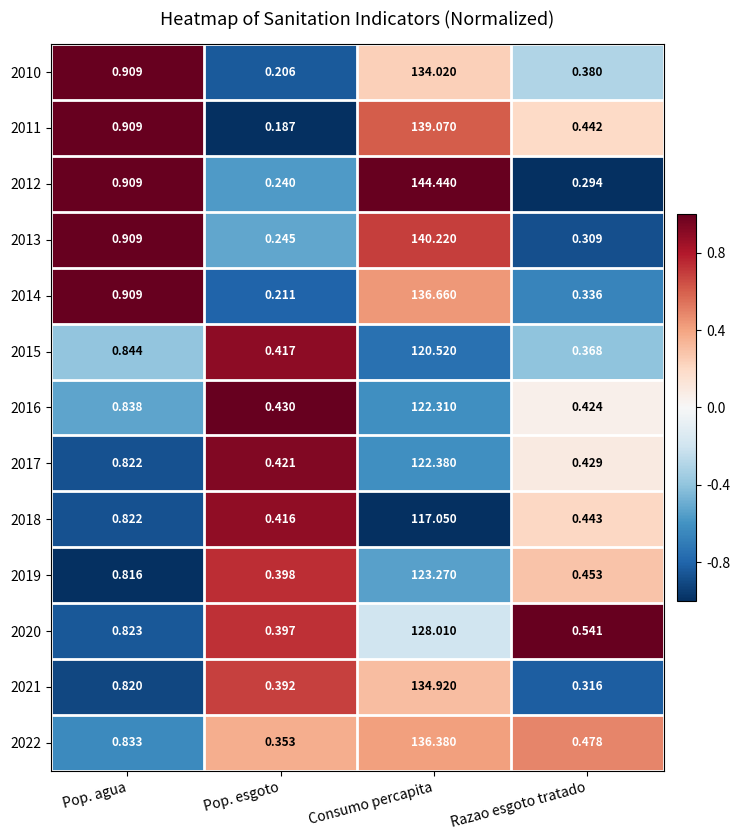

List the series in order of their peak value, lowest first.

2018, 2015, 2016, 2017, 2019, 2020, 2010, 2021, 2022, 2014, 2011, 2013, 2012